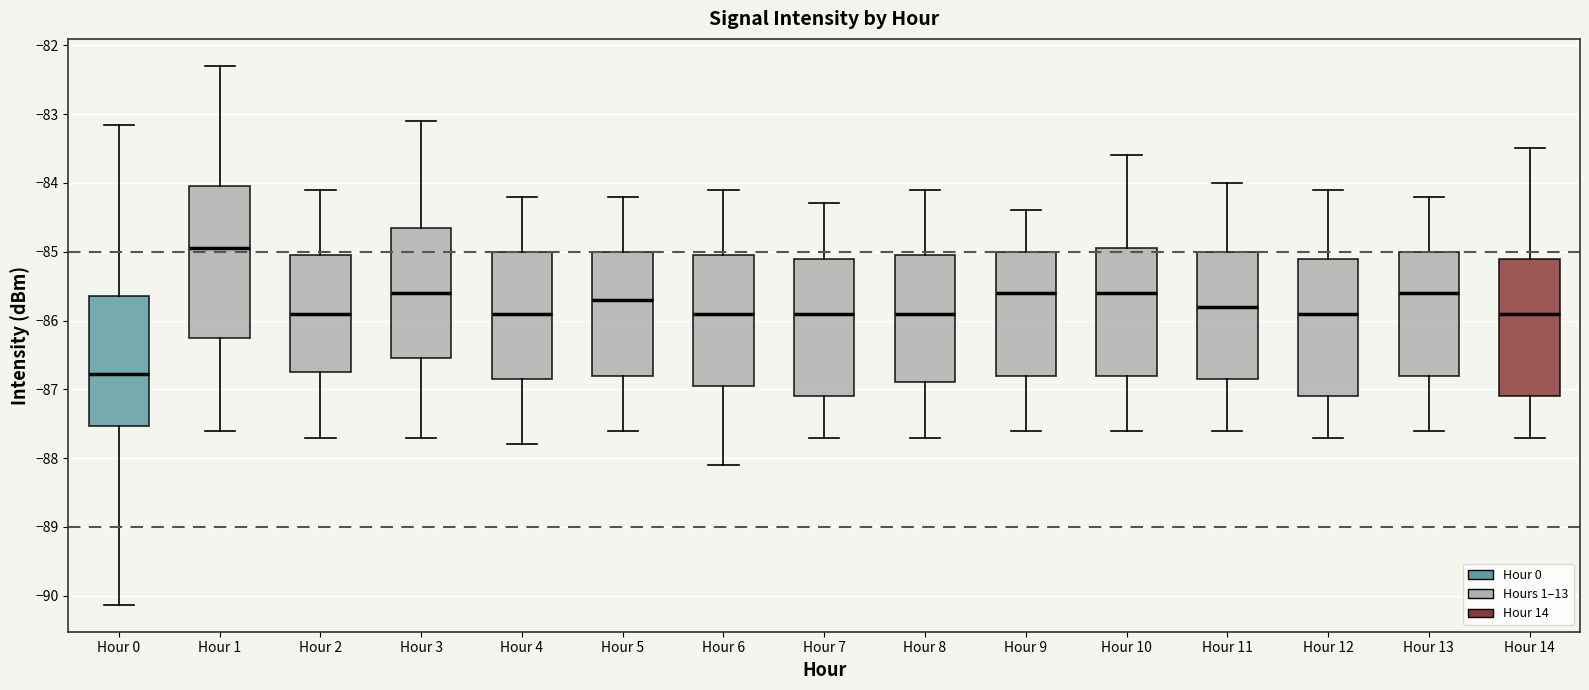

Which box's median line is the lowest?

Hour 0